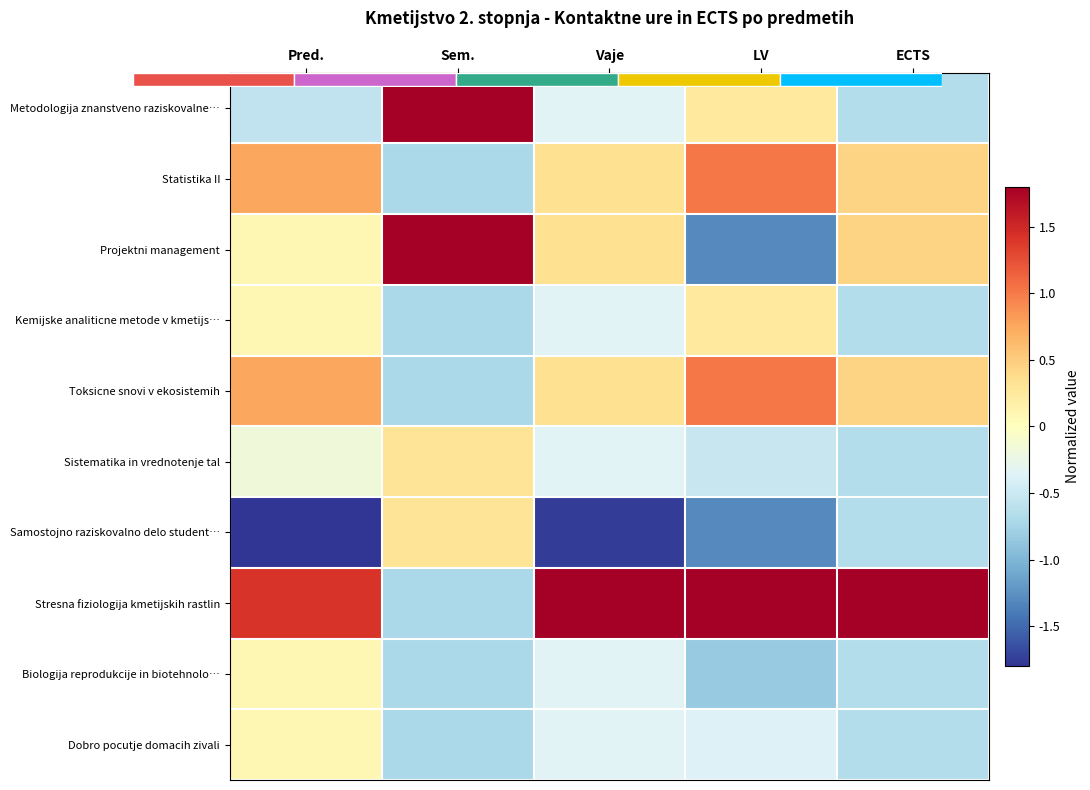

Which category has the highest value across all series?

ECTS